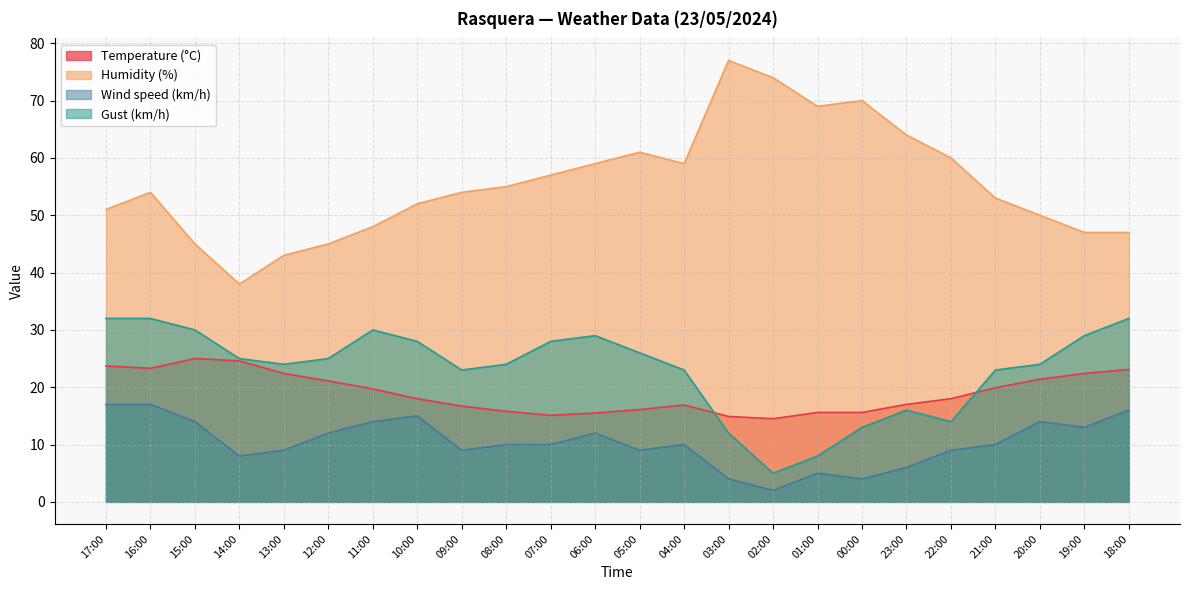

How many data points in Wind speed (km/h) are less than 10?

10